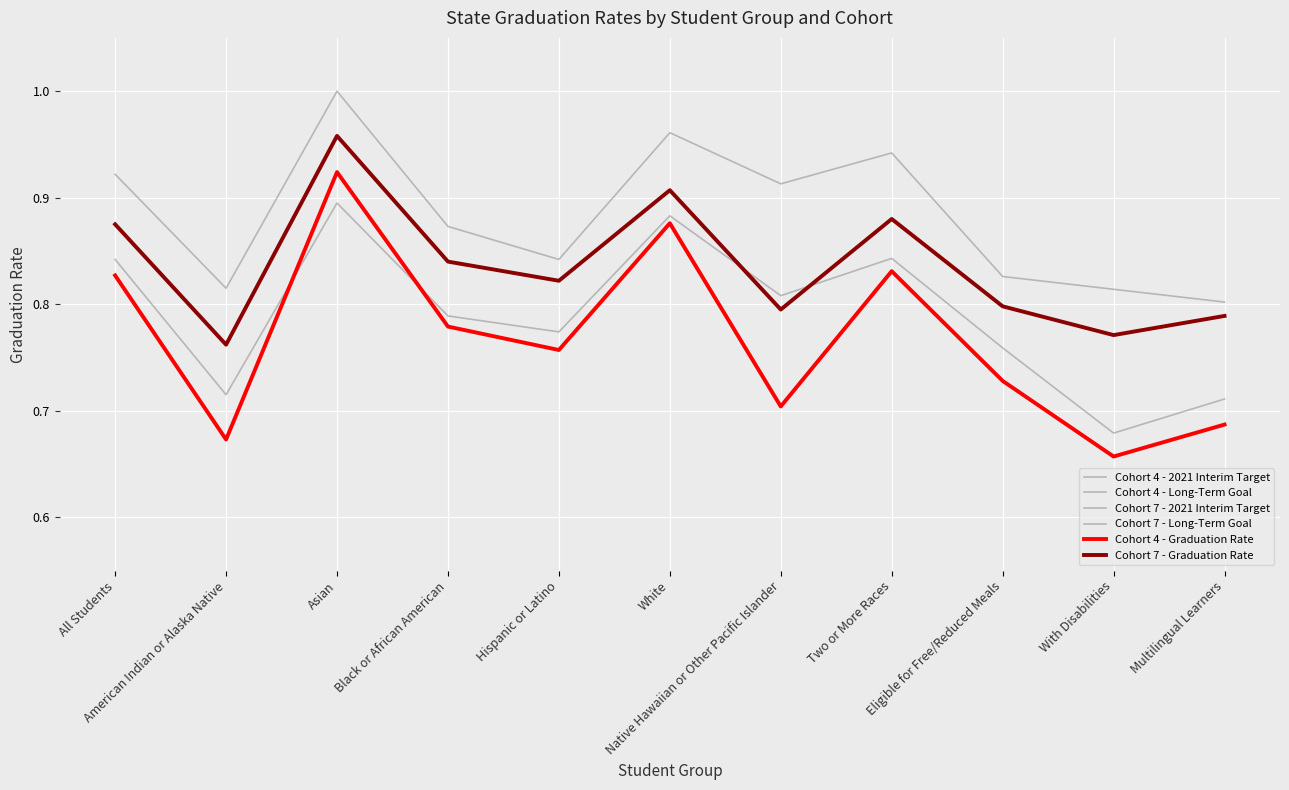

Count the Cohort 4 - Graduation Rate values in the range 0 to 1.

11